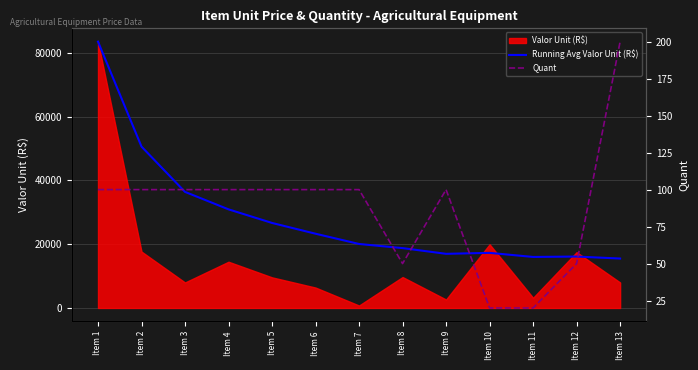

What is the spread (max minus min) of values at Item 4?

30828.2